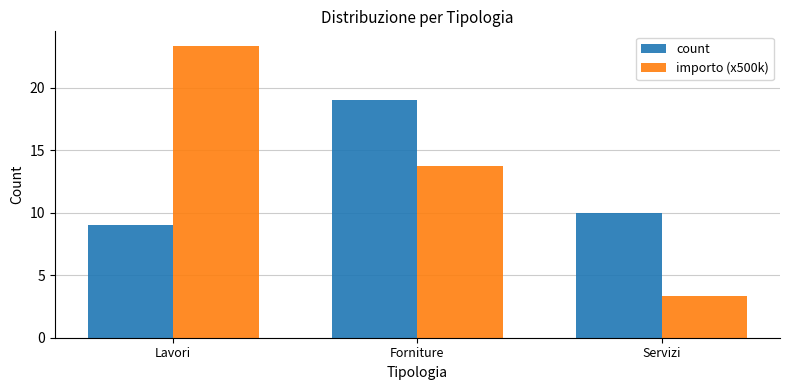

What is the difference between the highest and lowest values at Servizi?

6.6